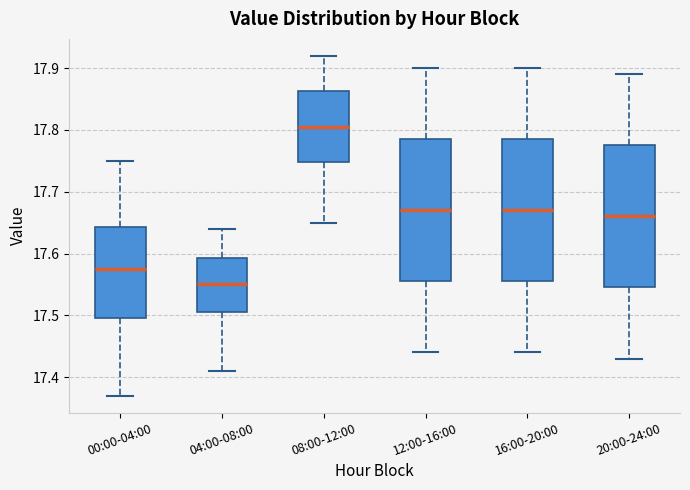

Reading left to right, transcribe this box plot: for each box, give where its median line is, the range the box spans, and where its two whiskers end, as read against the y-axis. The values are not printed on the chart, so give them approximately, as read against the axis.

00:00-04:00: median 17.58, box 17.50 to 17.64, whiskers 17.37 to 17.75
04:00-08:00: median 17.55, box 17.51 to 17.59, whiskers 17.41 to 17.64
08:00-12:00: median 17.81, box 17.75 to 17.86, whiskers 17.65 to 17.92
12:00-16:00: median 17.67, box 17.56 to 17.79, whiskers 17.44 to 17.90
16:00-20:00: median 17.67, box 17.56 to 17.79, whiskers 17.44 to 17.90
20:00-24:00: median 17.66, box 17.55 to 17.78, whiskers 17.43 to 17.89